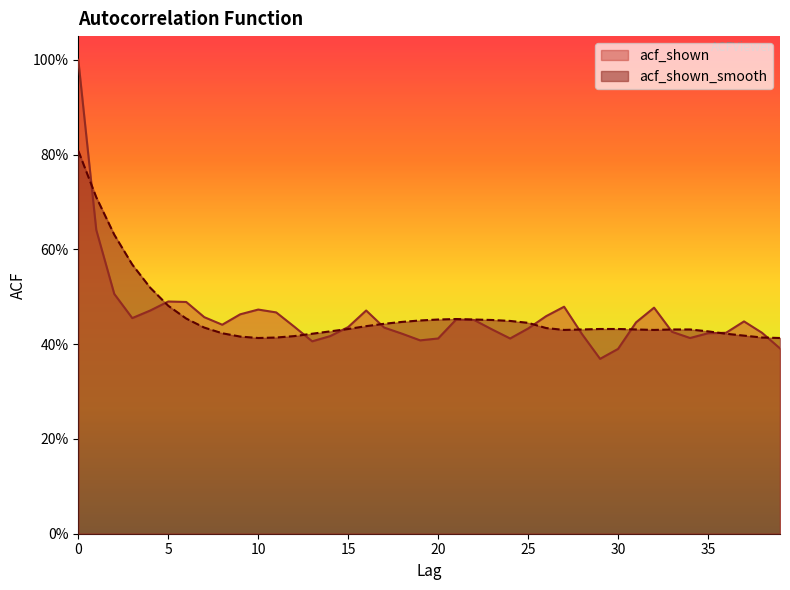

Rank the categories by acf_shown value from highest to lowest.

0, 1, 2, 5, 6, 27, 32, 10, 4, 16, 11, 9, 26, 7, 3, 21, 22, 37, 31, 8, 12, 15, 17, 25, 23, 33, 36, 38, 35, 18, 28, 14, 34, 20, 24, 19, 13, 39, 30, 29